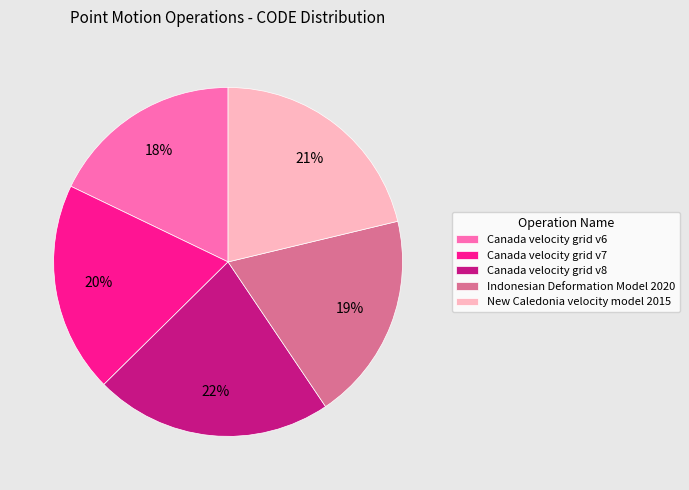

Is there any slice that represents more than half of the pie?

No